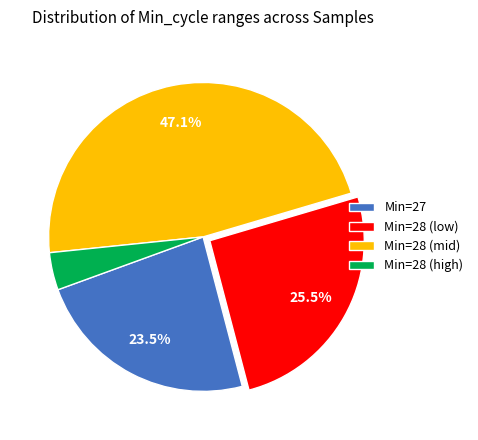

What is the total percentage of Min=28 (low) and Min=27?

49.0%